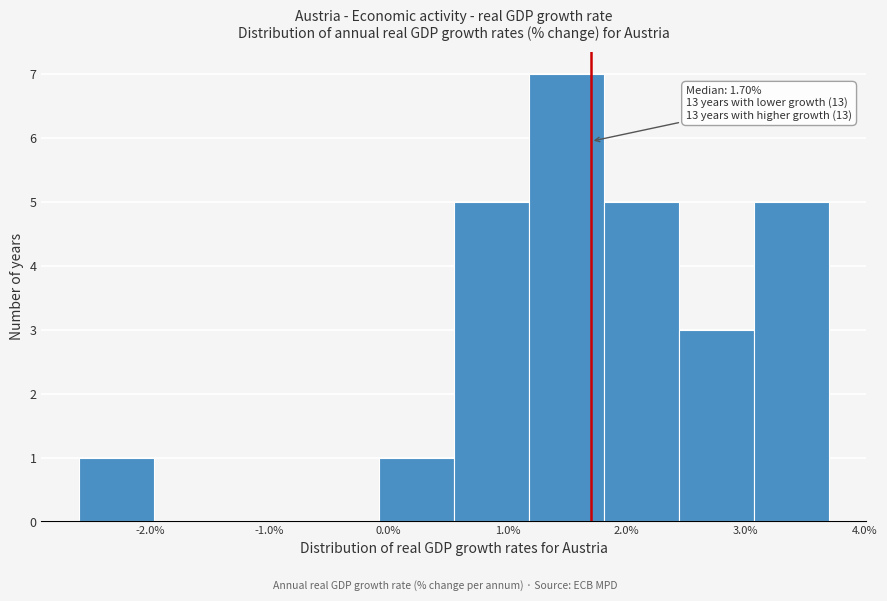

Which range on the x-axis has the tallest bar?

1.18 to 1.81